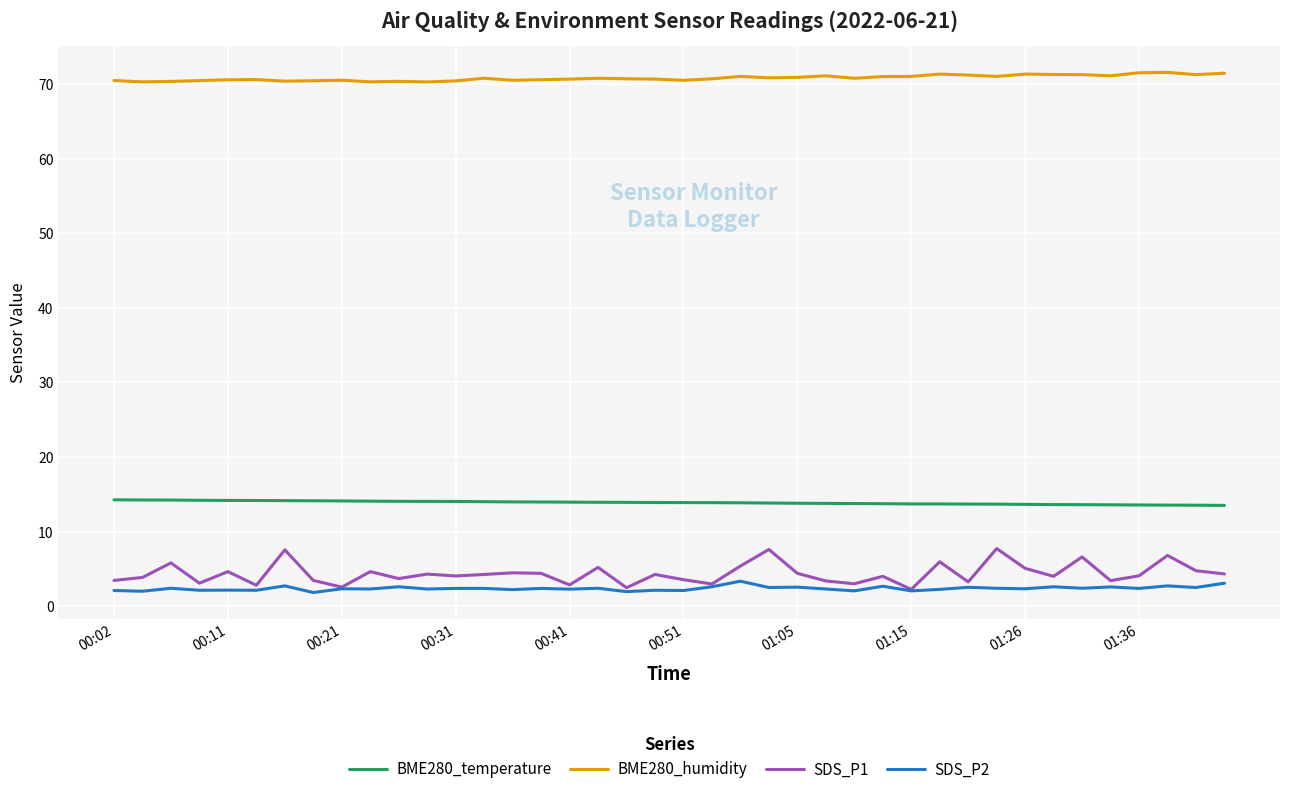

Count the number of categories in the chart.

40